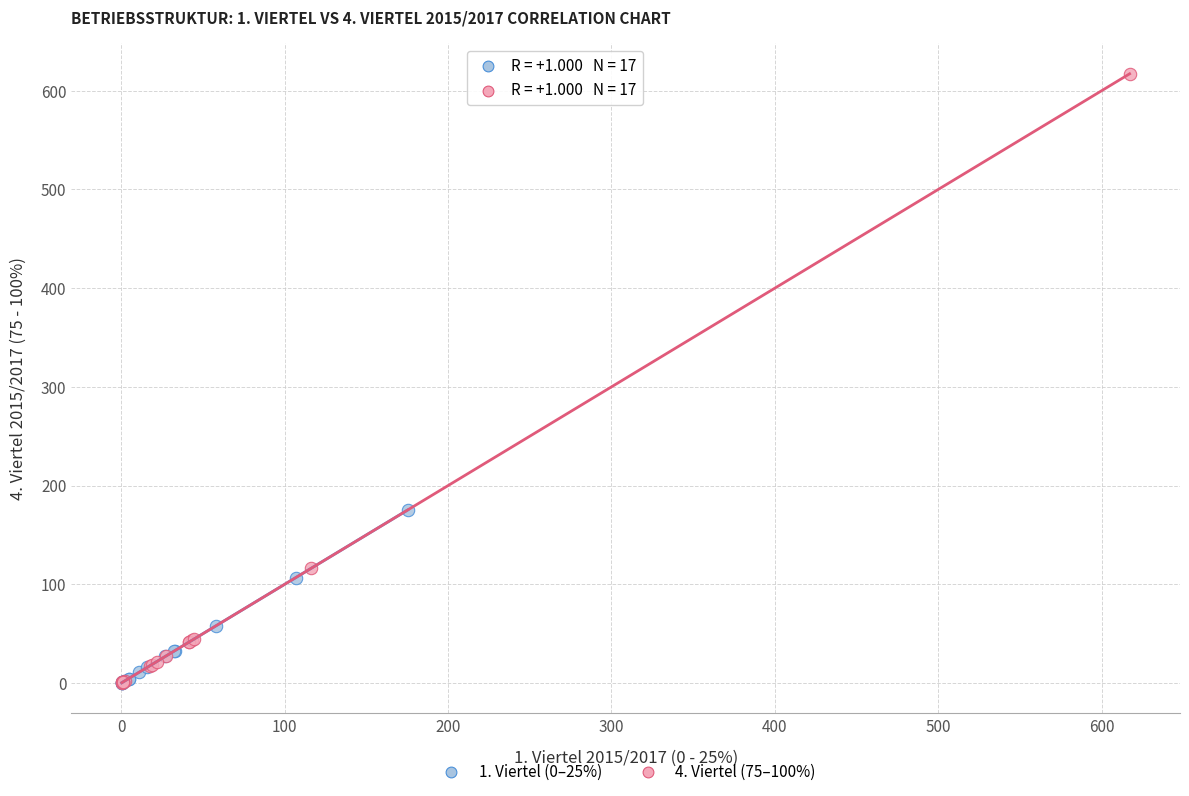

What are all the series names shown in the legend?

1. Viertel (0–25%), 4. Viertel (75–100%)